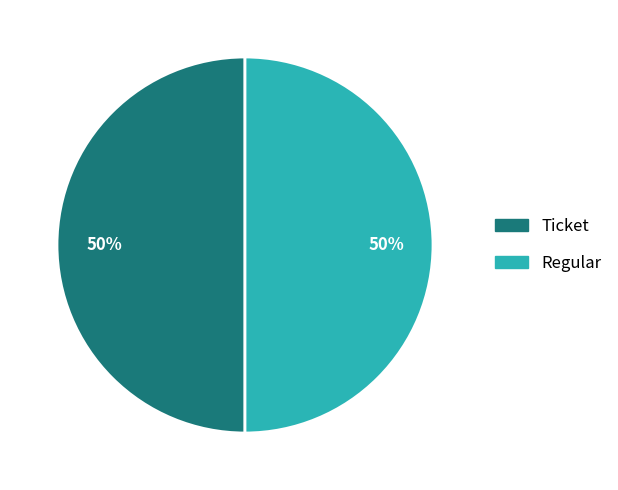

To the nearest percent, what is the average slice percentage?

50%